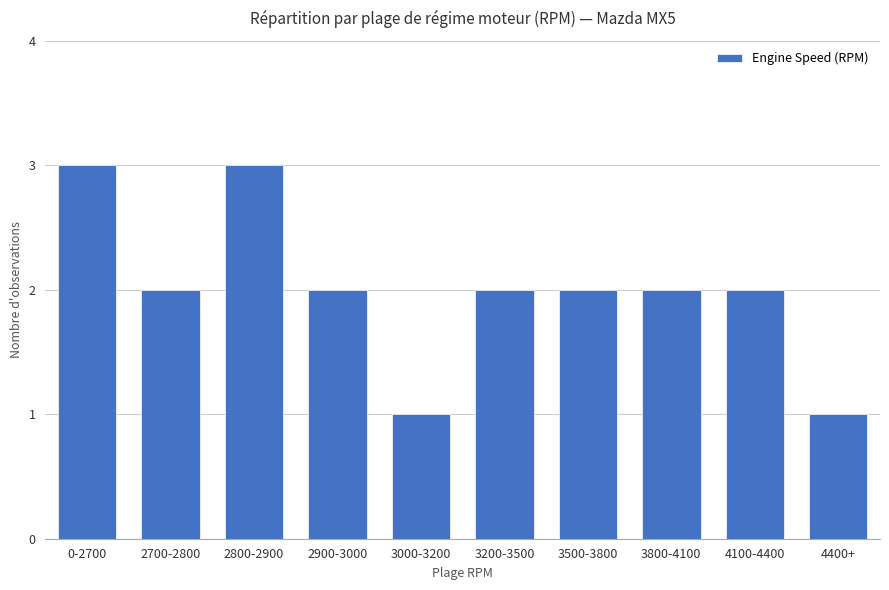

The chart shows a value of 2 at 2700-2800. True or false?

True